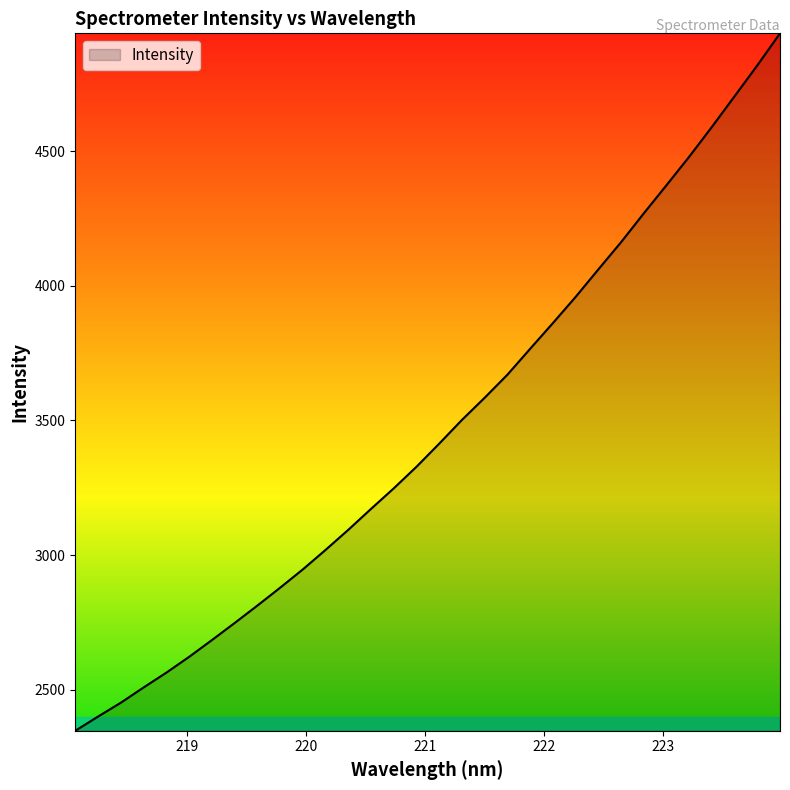

What is the difference between the maximum and minimum values?

2589.9